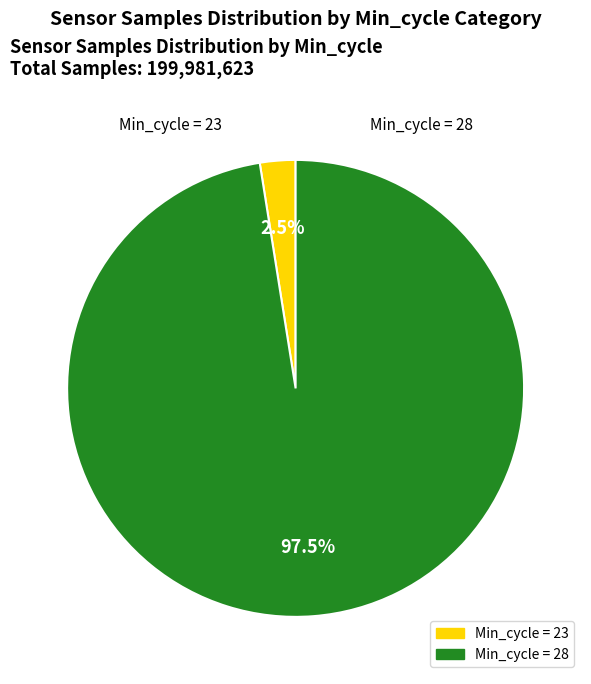

Count the number of slices in the pie.

2